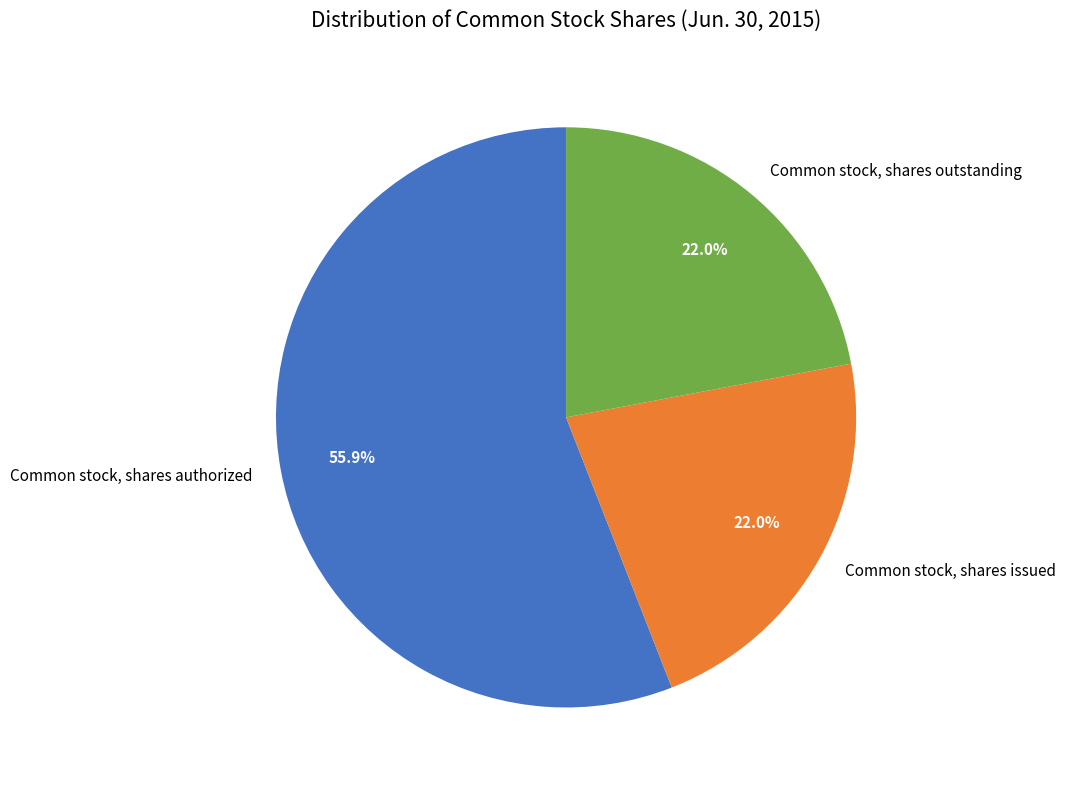

What portion of the pie excludes Common stock, shares issued?

78.0%